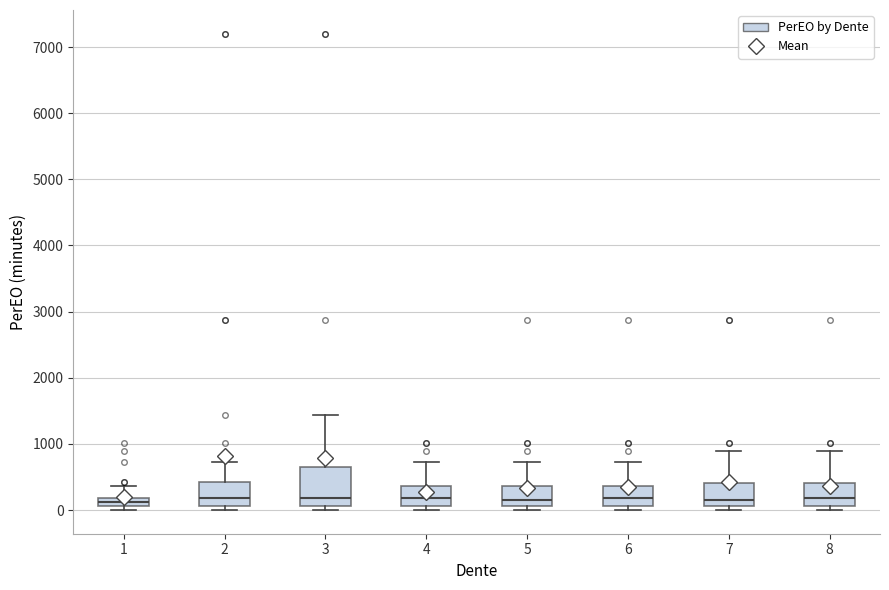

Comparing the boxes themselves (not the whiskers), which one is the tallest?

3